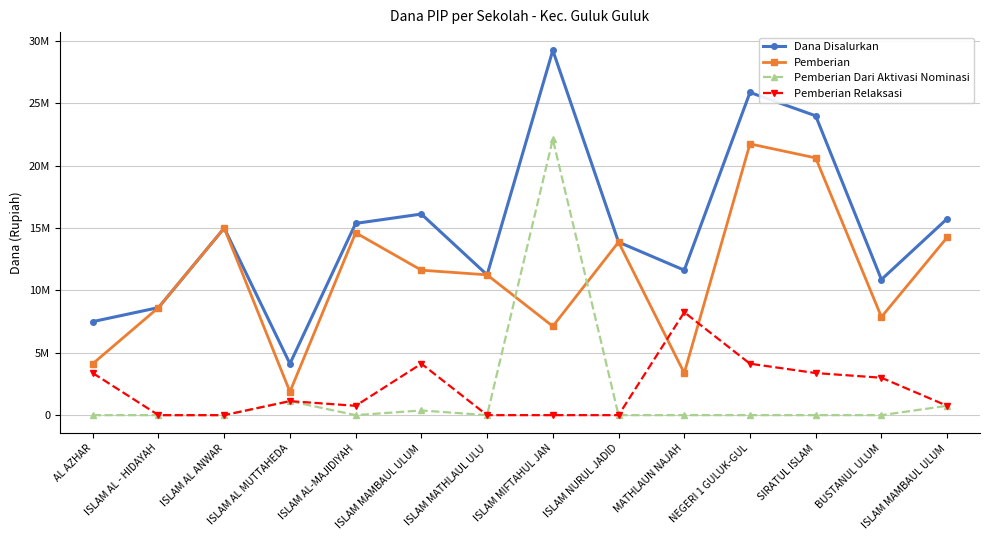

What is the difference between the highest and lowest values at ISLAM AL - HIDAYAH?

8625000